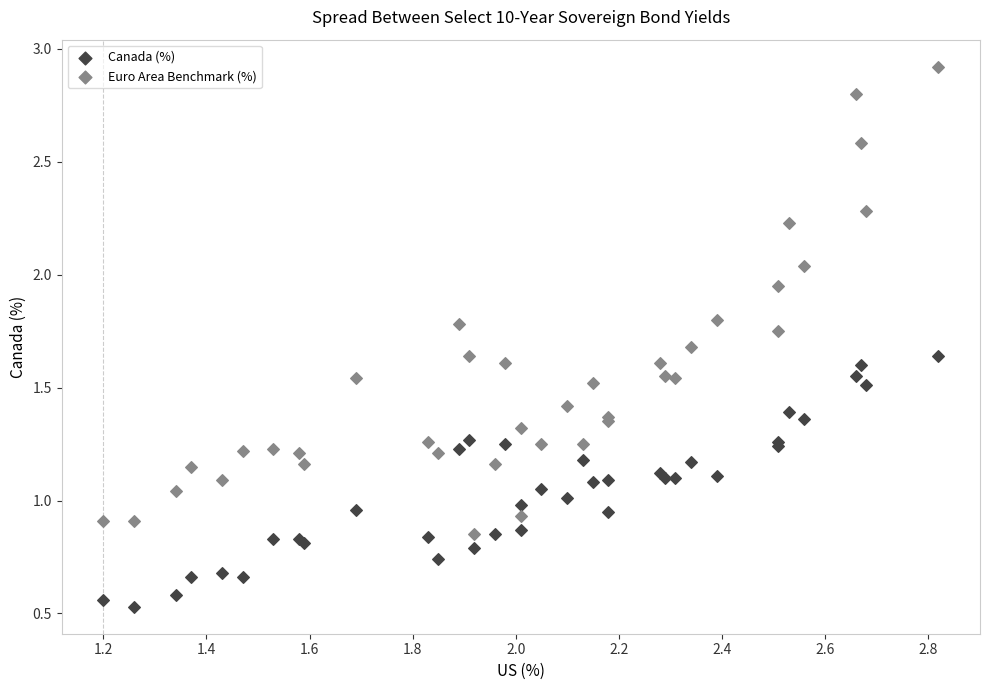

Which series reaches the maximum Y coordinate?

Euro Area Benchmark (%)